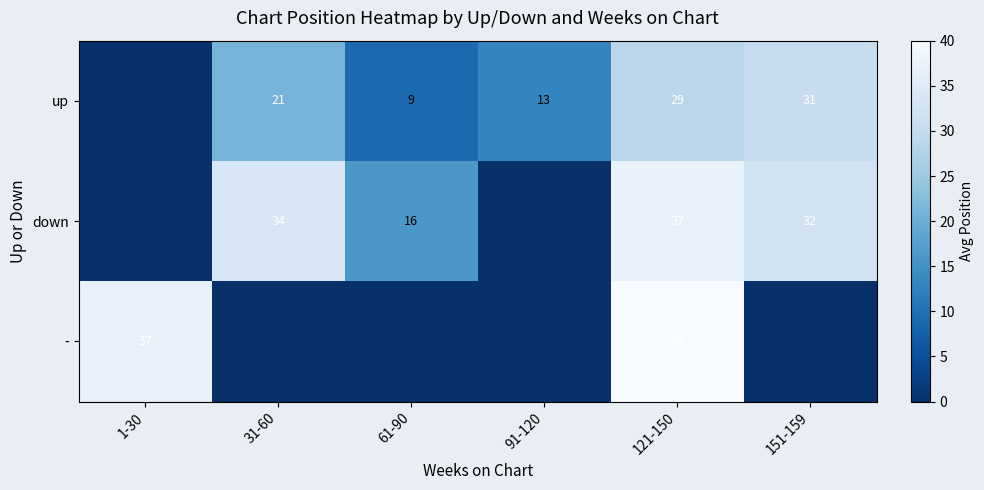

True or false: up has a value of 7 at 31-60.

False